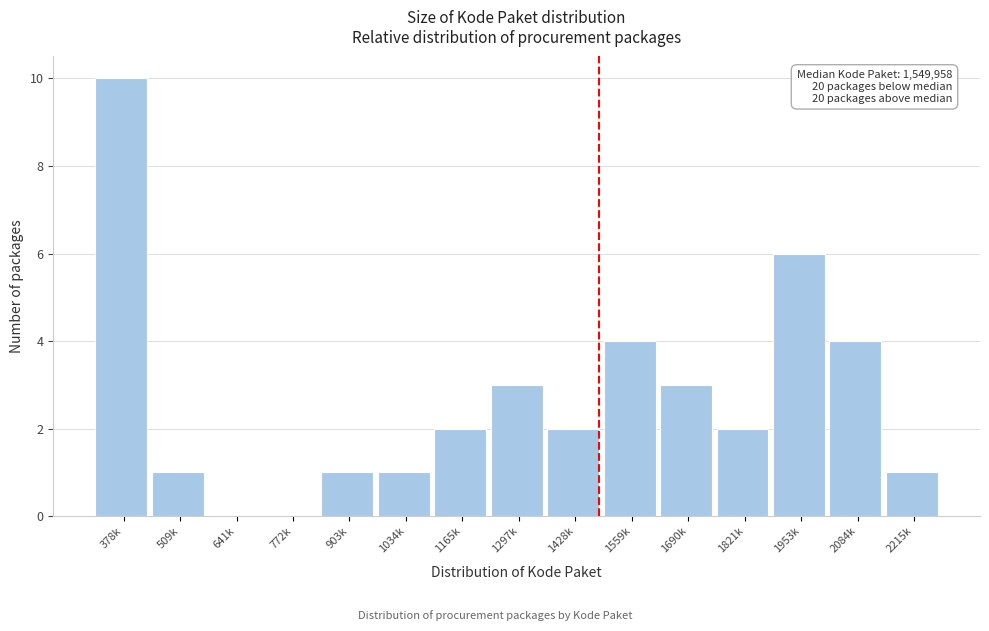

Reading right to left, what are all the values shown in this chart?

2215k=1	2084k=4	1953k=6	1821k=2	1690k=3	1559k=4	1428k=2	1297k=3	1165k=2	1034k=1	903k=1	772k=0	641k=0	509k=1	378k=10